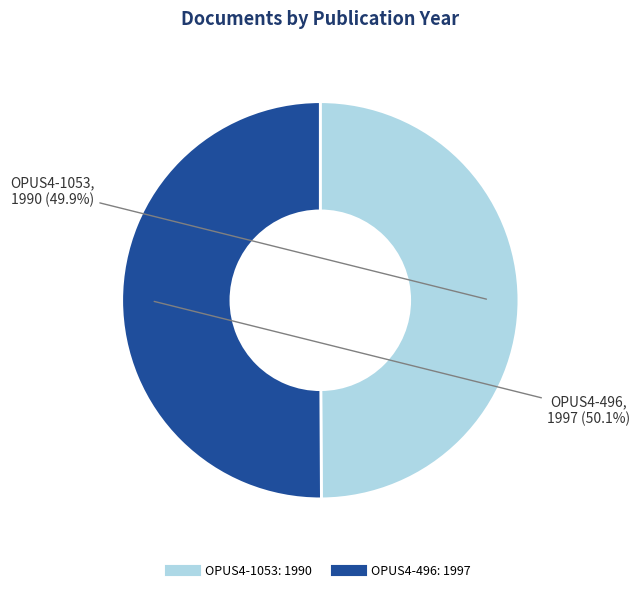

To the nearest percent, what is the average slice percentage?

50%